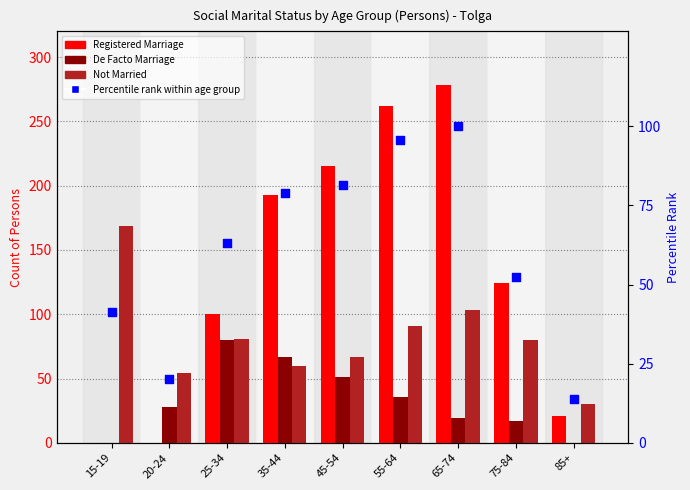

Is the value of Not Married at 45-54 greater than the value of Percentile rank within age group at 55-64?

No